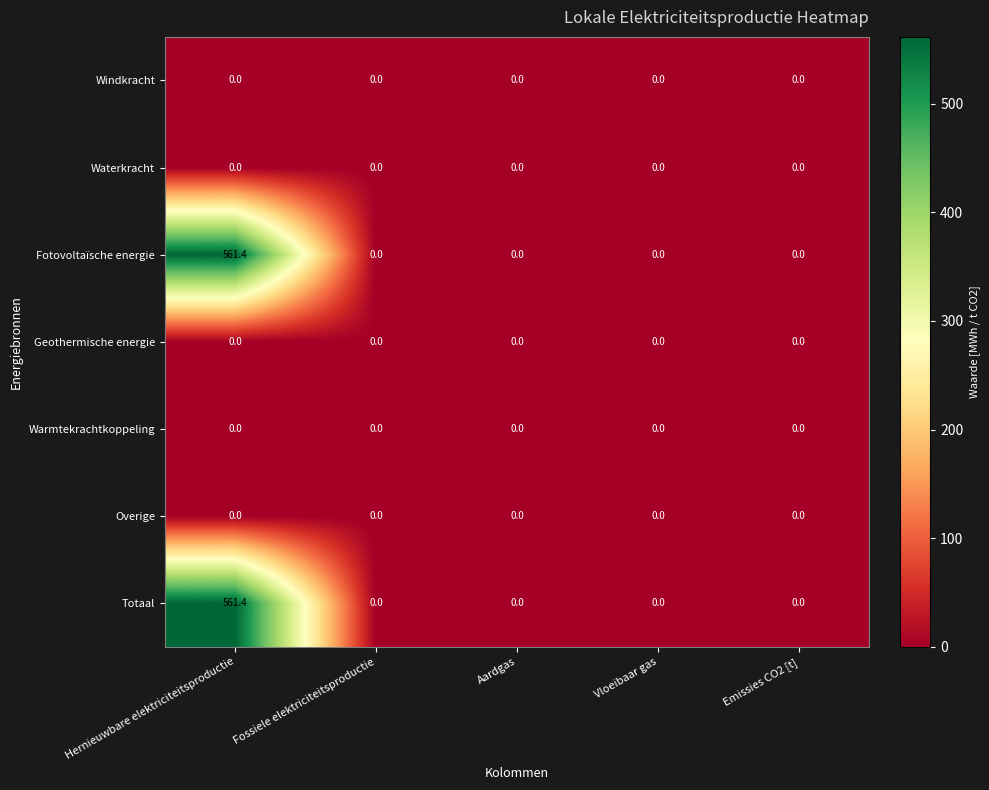

What is the sum of all Fotovoltaïsche energie values?

561.4